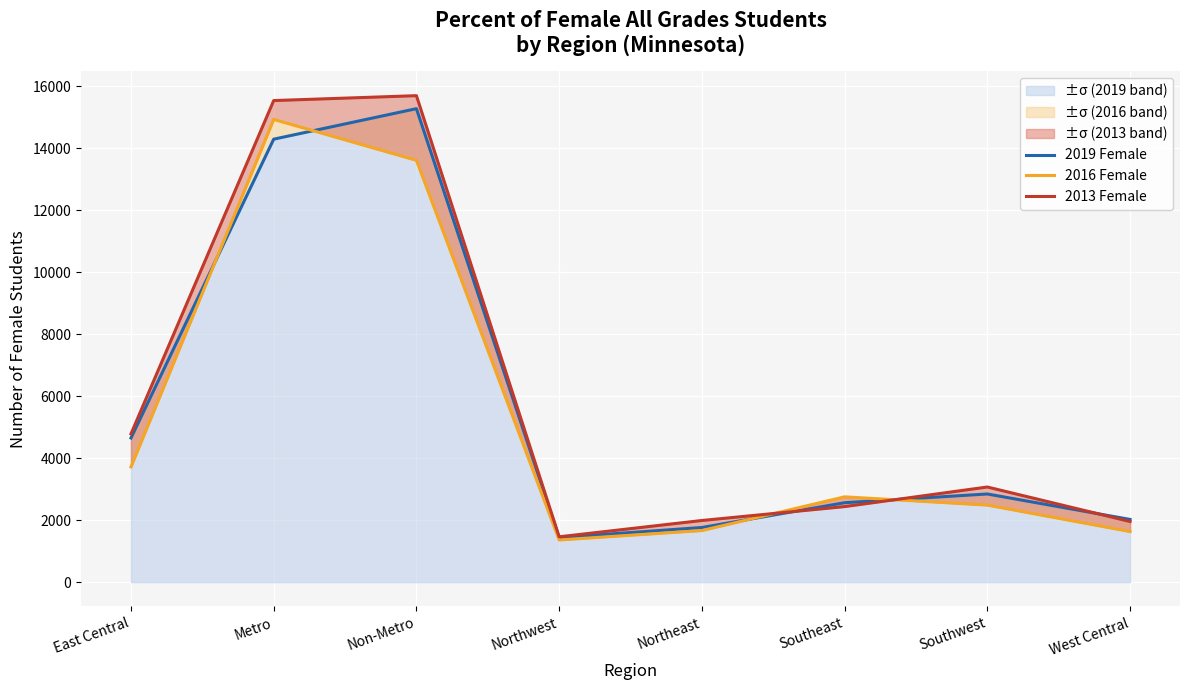

Which category has the highest value across all series?

Non-Metro